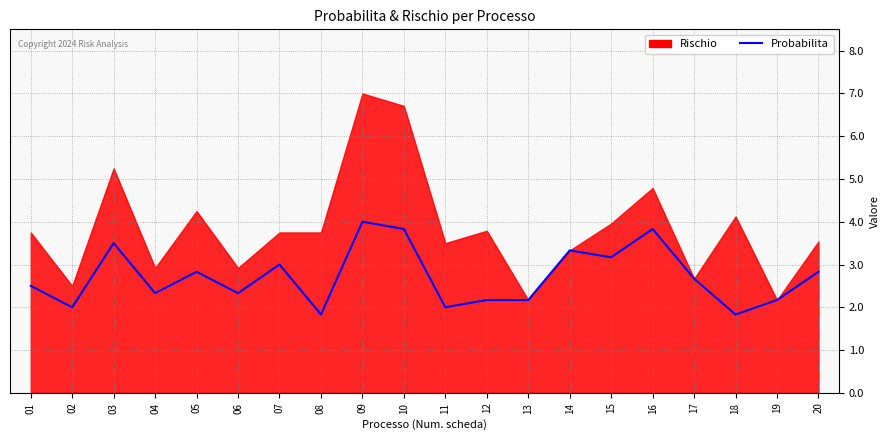

The value at 19 is 0.9. True or false?

False